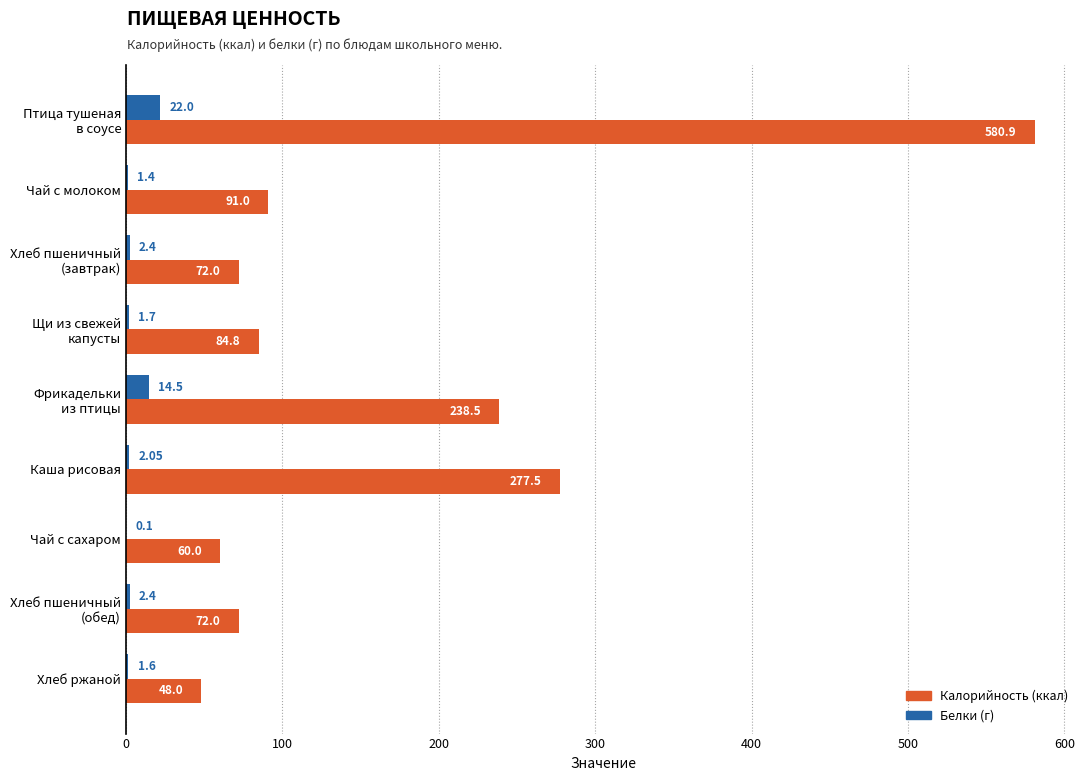

What is the total value across all series at Чай с сахаром?

60.1